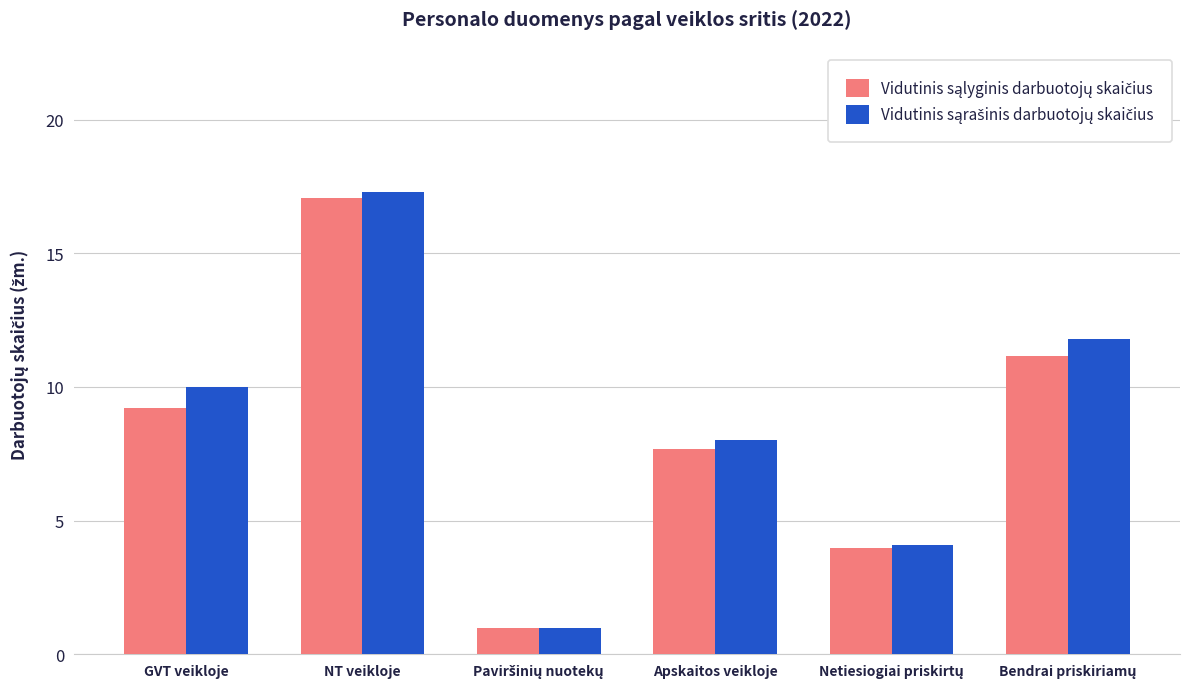

At which category is the sum across all series the highest?

NT veikloje